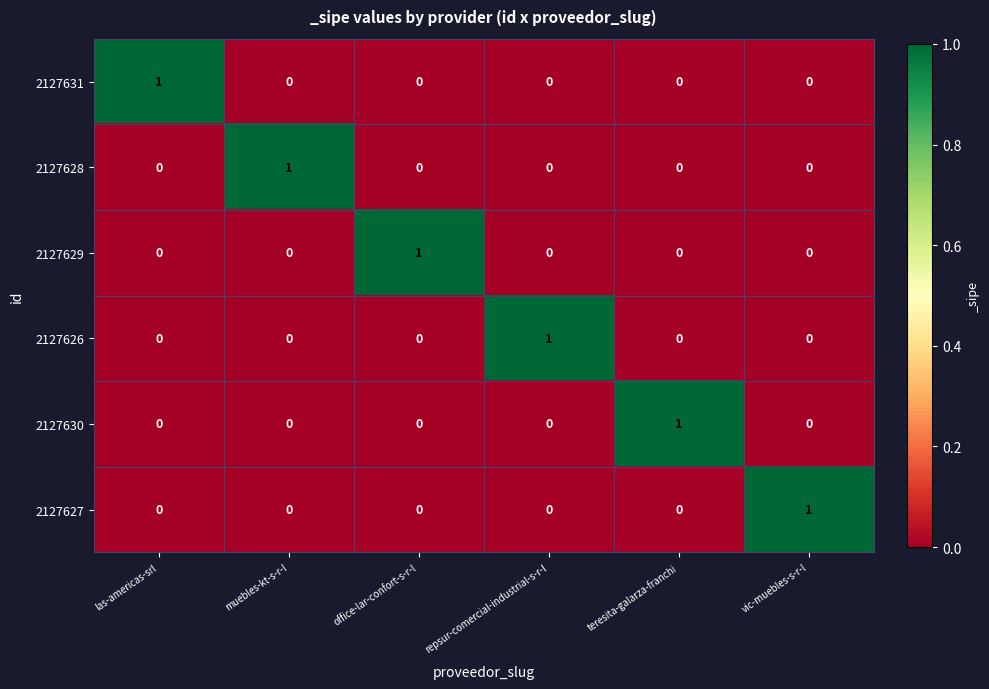

How many 2127631 values are between 0 and 1?

6